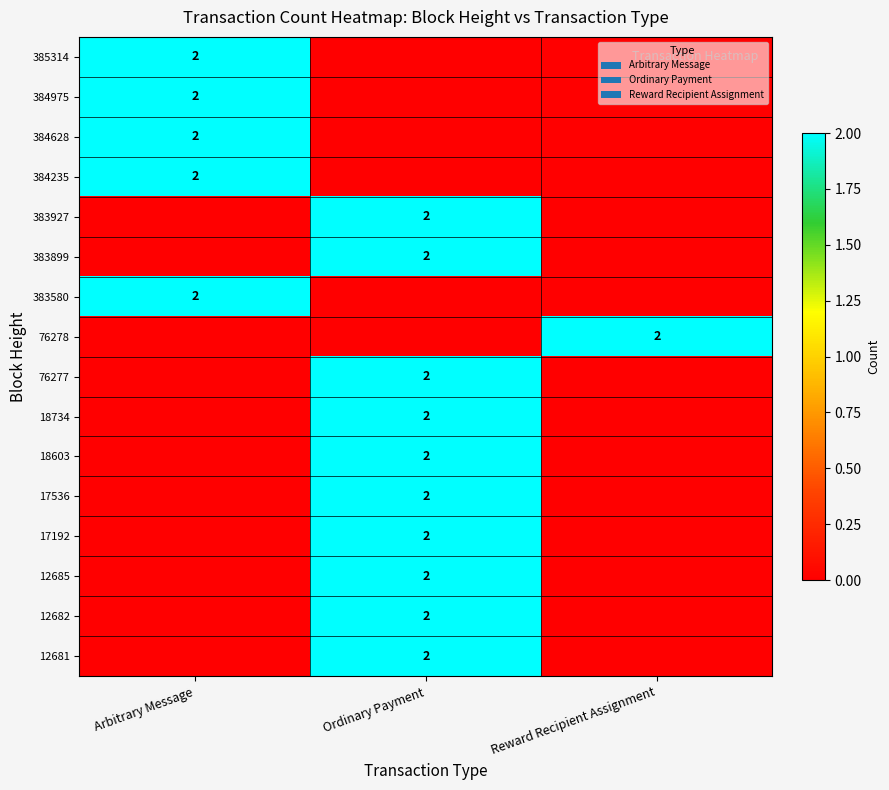

At which category does the chart reach its minimum across all series?

Ordinary Payment